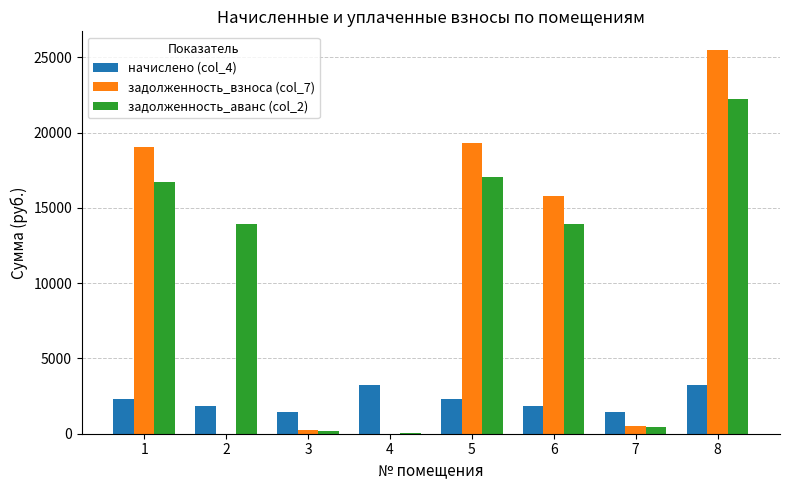

Does the chart contain stacked bars?

No